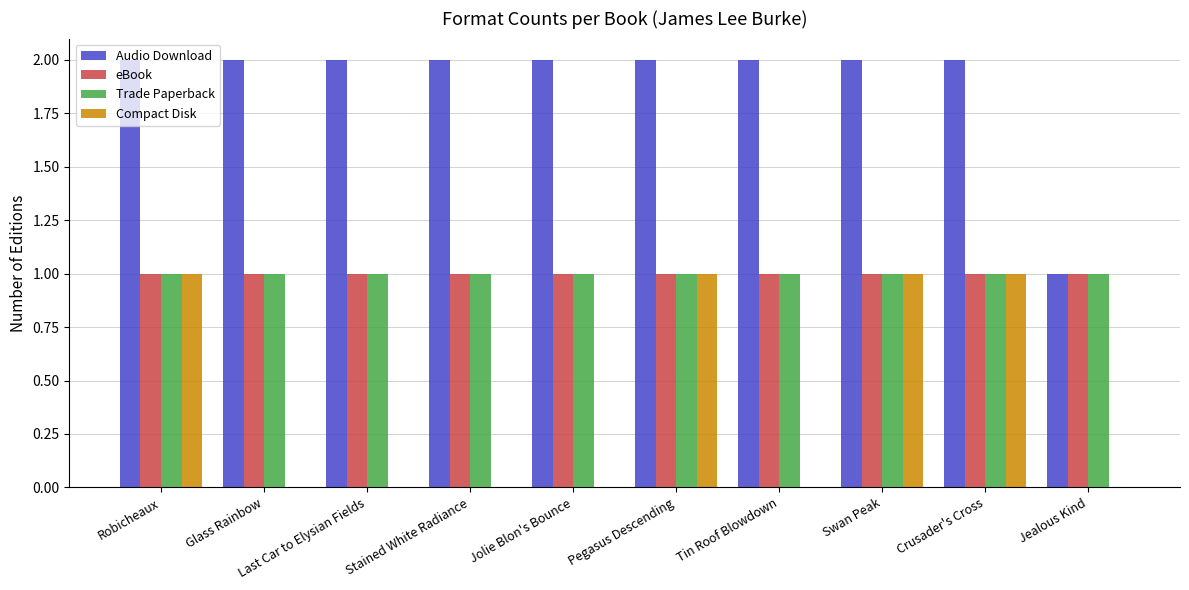

Is it true that Compact Disk equals -1 at Jolie Blon's Bounce?

False